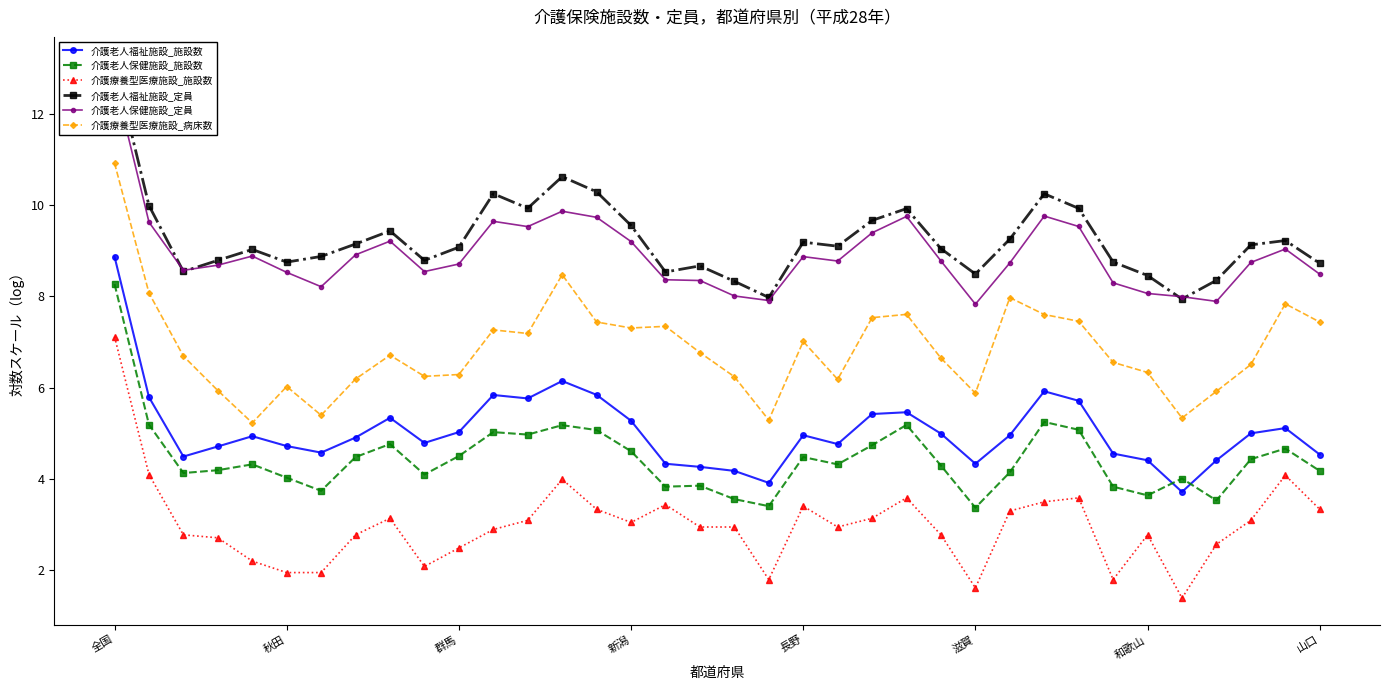

What value does the 介護老人福祉施設_施設数 series have at 31?

3.7